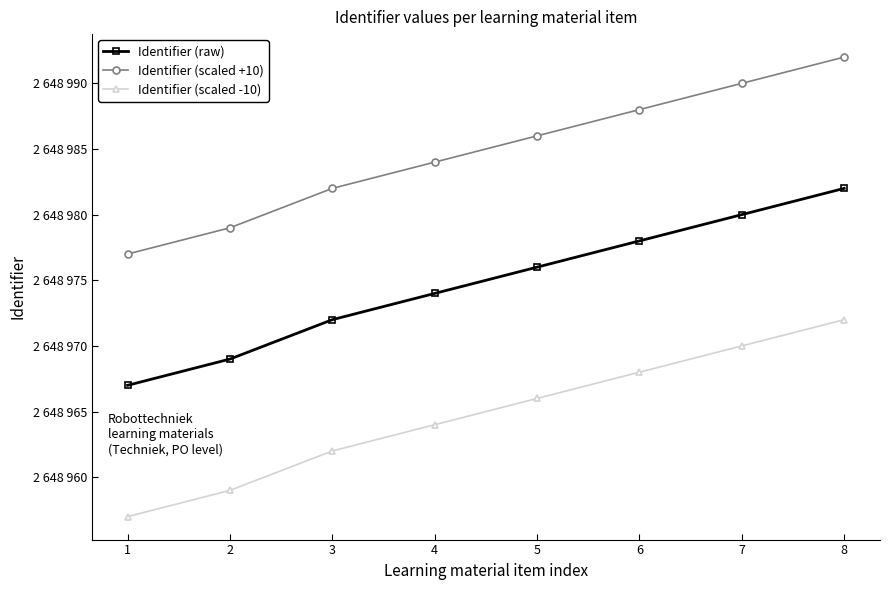

What are all the series names shown in the legend?

Identifier (raw), Identifier (scaled +10), Identifier (scaled -10)